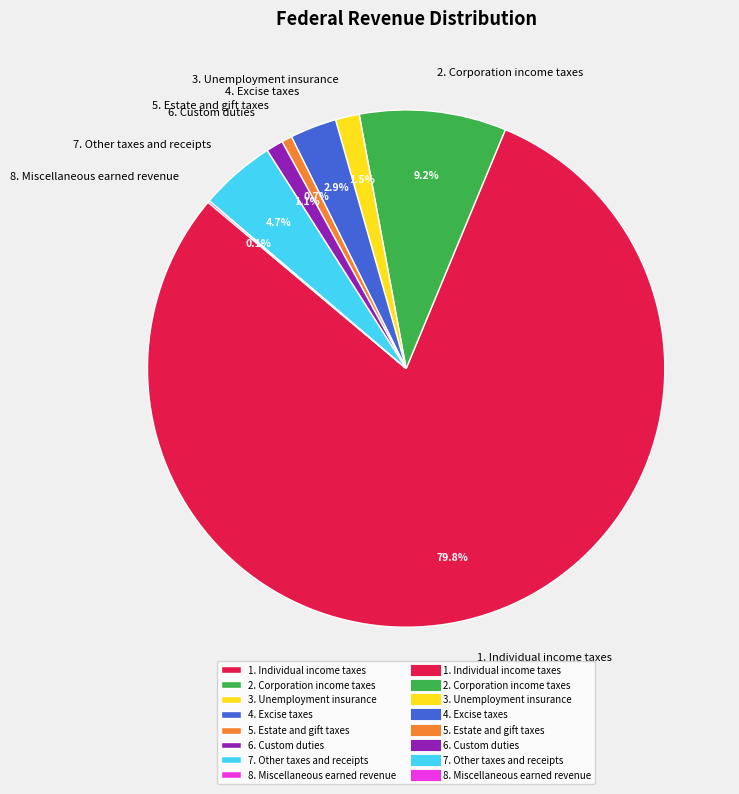

Which slice is the largest?

1. Individual income taxes